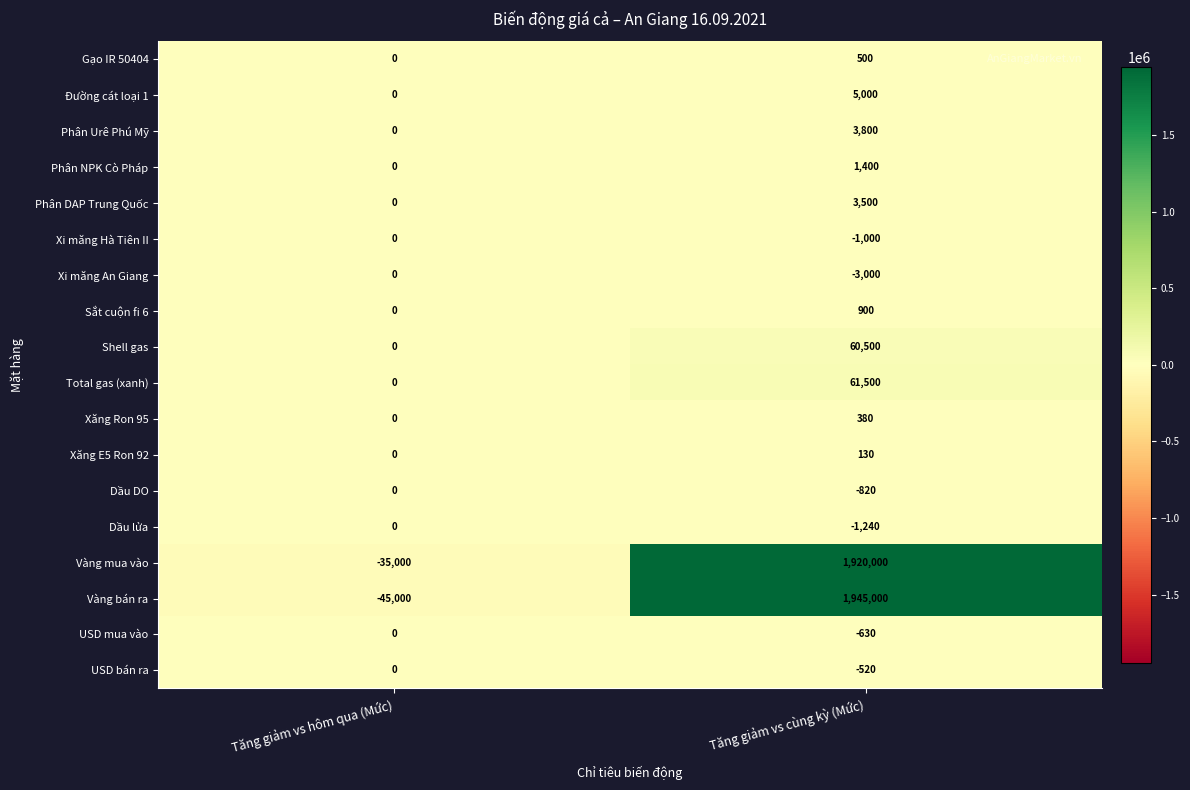

How many positive values does the Total gas (xanh) series have?

1